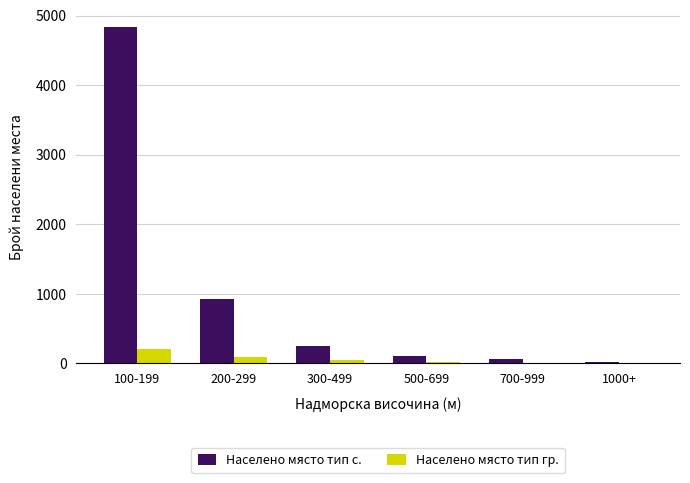

Where is Населено място тип гр. nearest to the value 104?

200-299